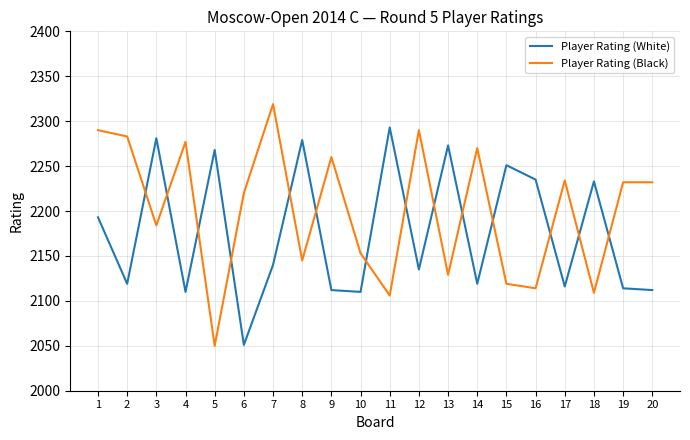

Is it true that Player Rating (White) equals 2251 at 15?

True